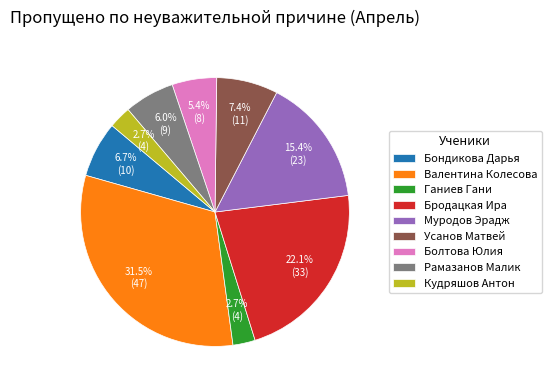

Count the number of slices in the pie.

9